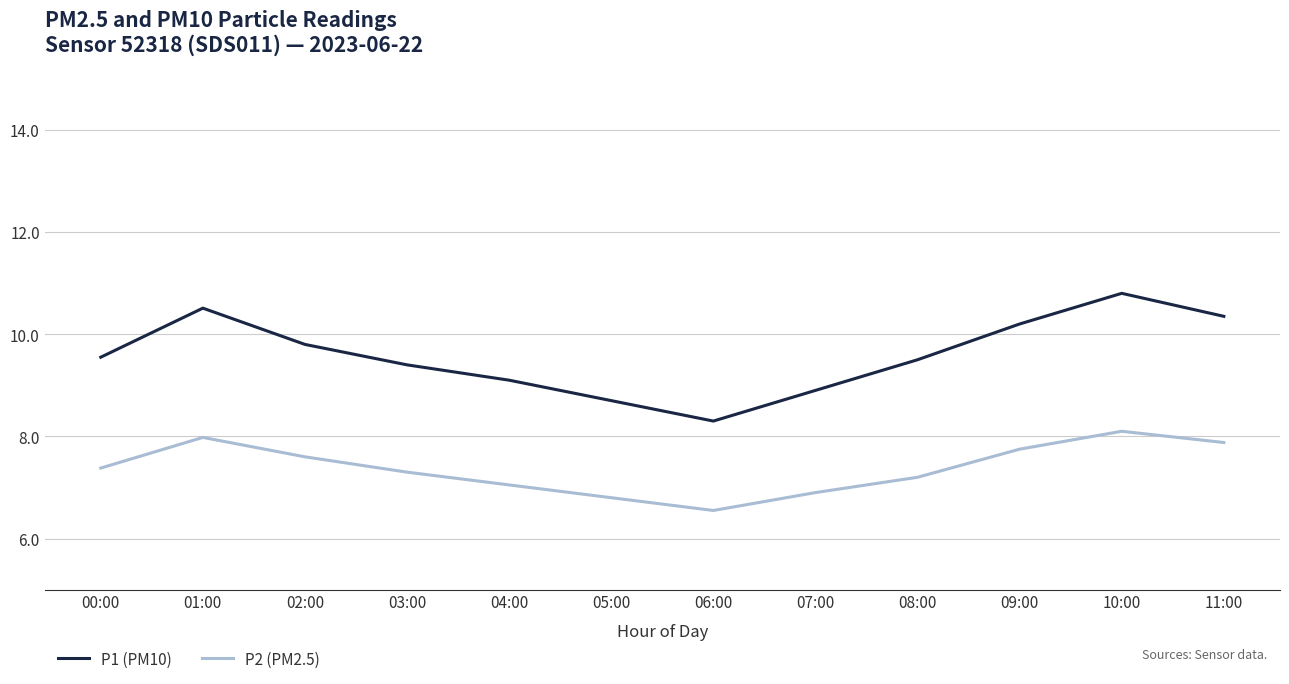

What is the total value across all series at 00:00?

16.9